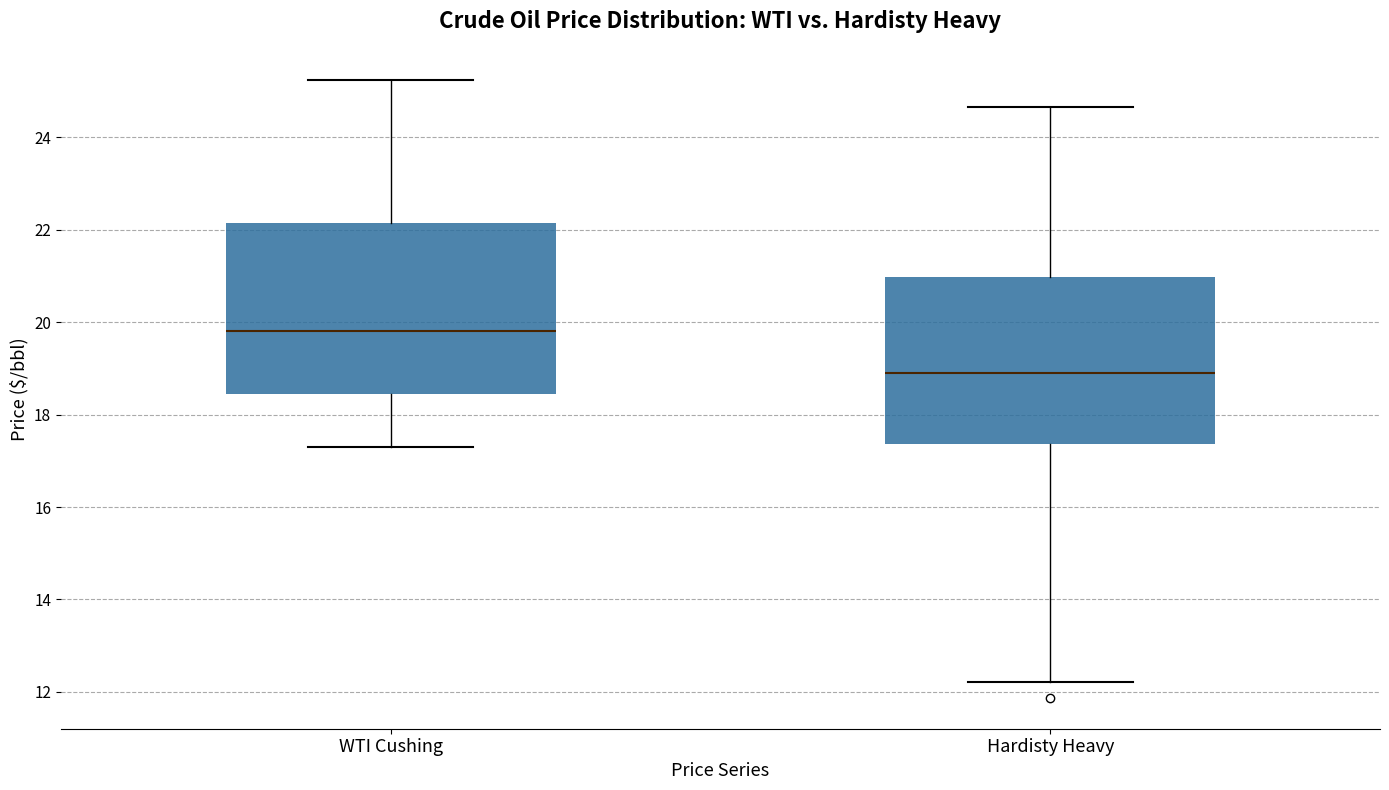

Which box has the highest median line?

WTI Cushing